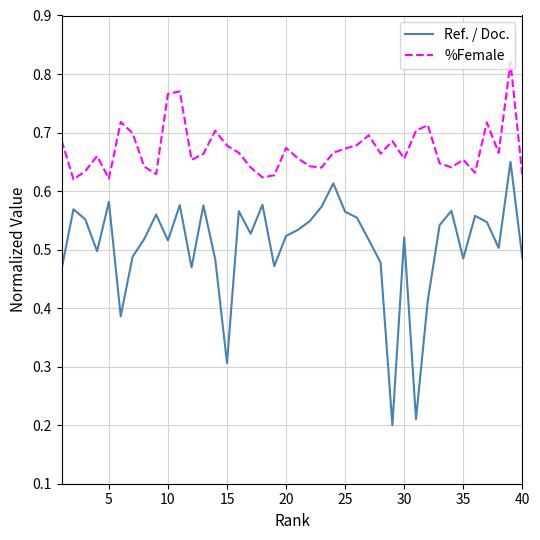

True or false: Ref. / Doc. and %Female intersect in this chart.

False